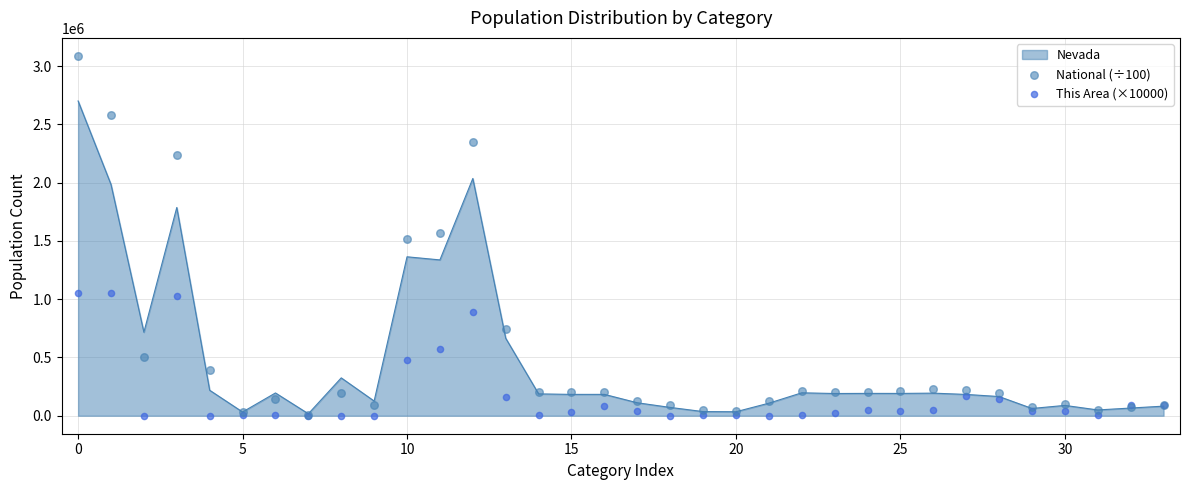

Which series contains the highest Y value?

National (÷100)